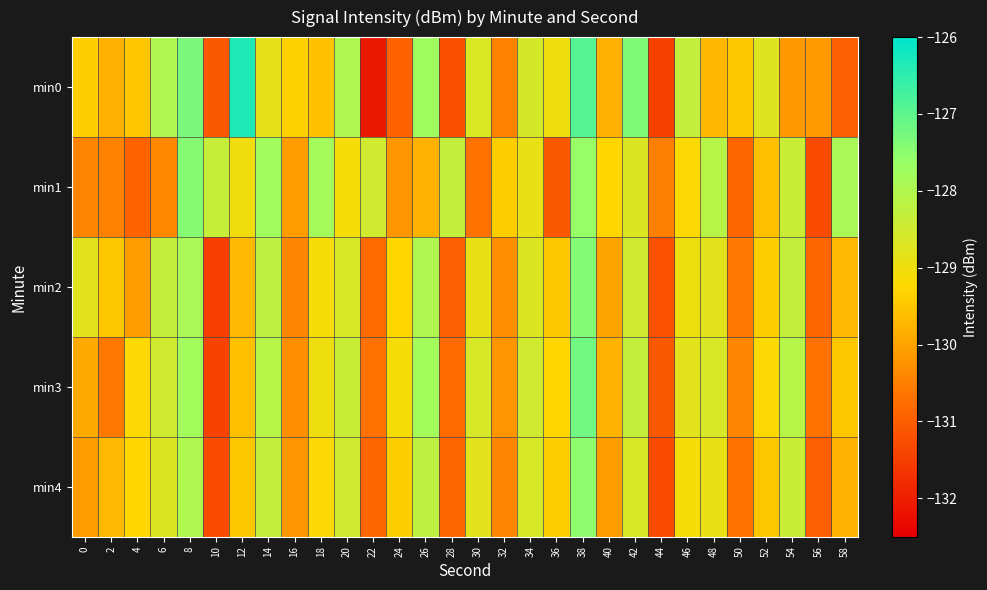

At which category is the sum across all series the highest?

38